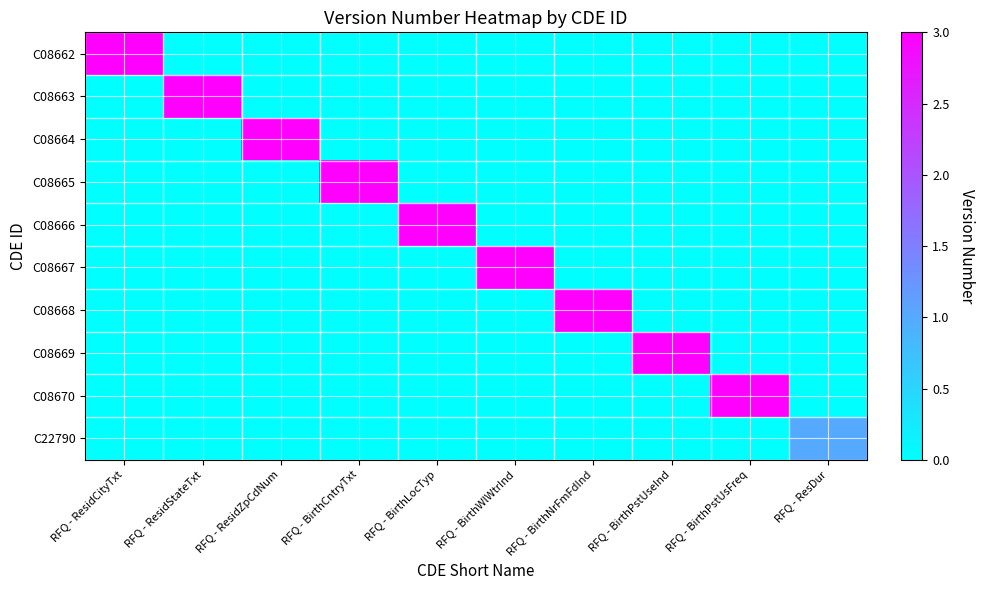

Which has a higher value, RFQ - ResidZpCdNum or RFQ - BirthLocTyp?

RFQ - ResidZpCdNum